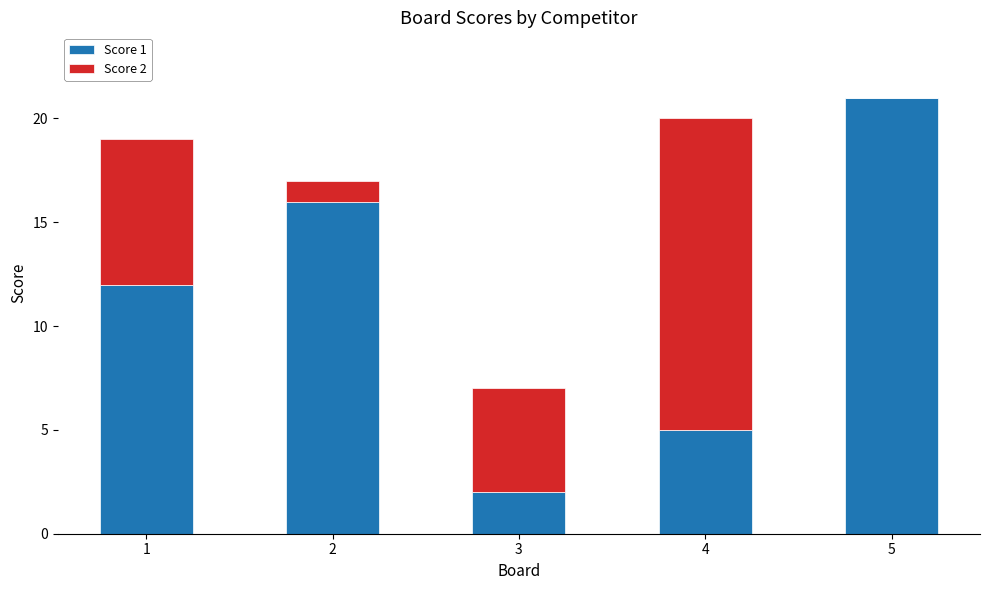

Is it true that Score 1 equals 21 at 5?

True